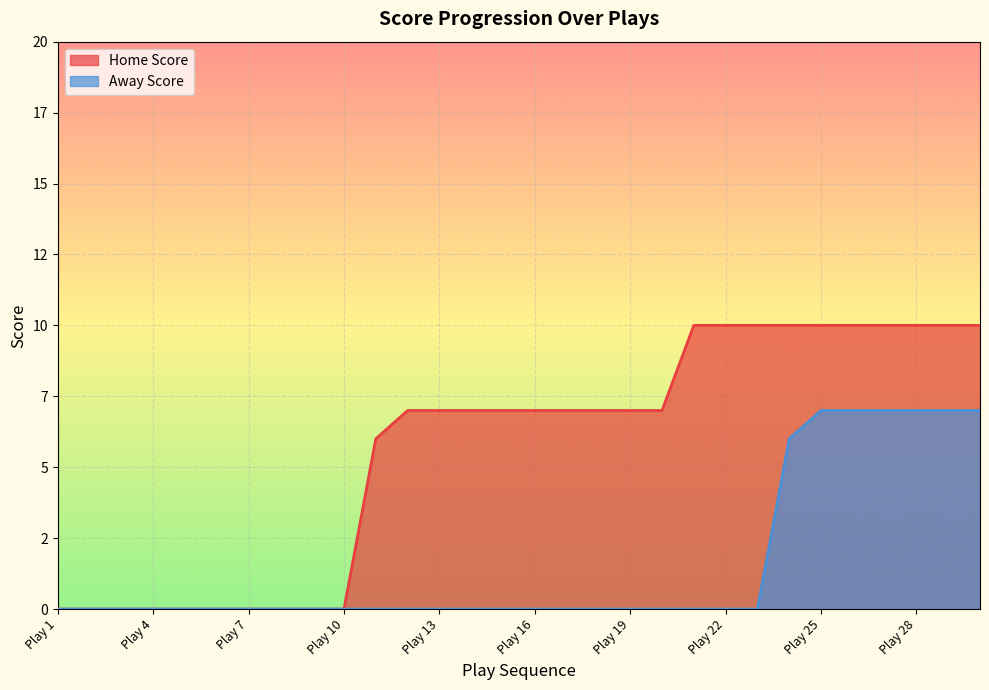

What is the value of the Home Score point at the 20th from the left?

7